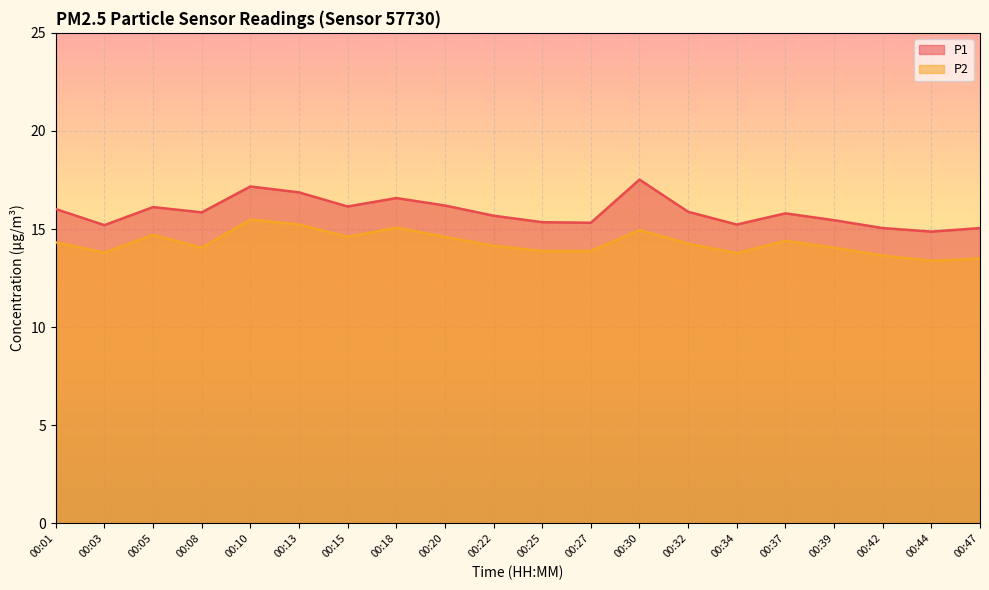

At which label does P1 reach its peak?

00:30